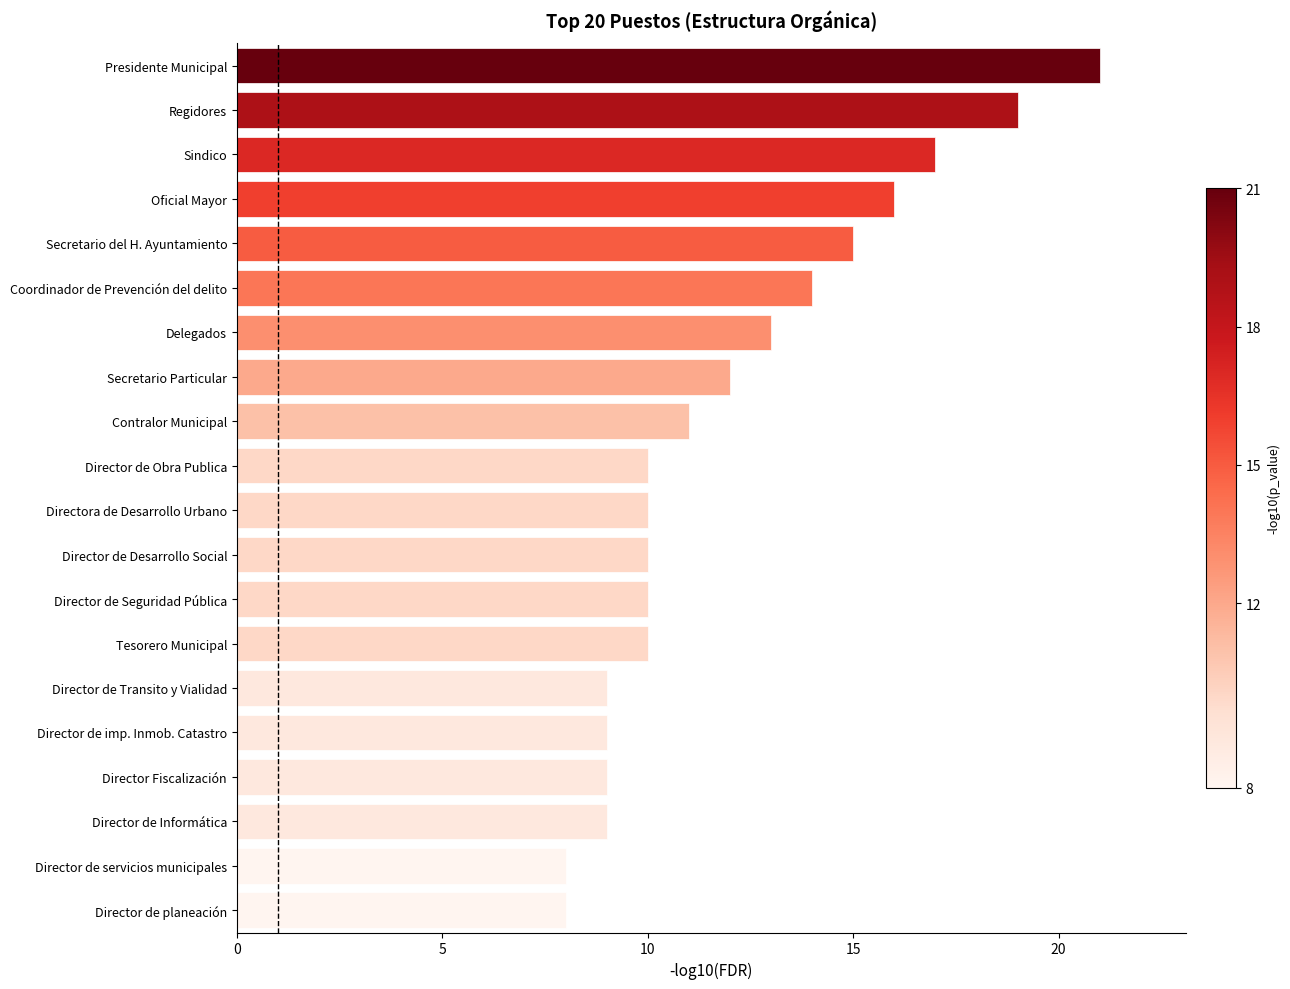

What is the ratio of the value at Director de Transito y Vialidad to the value at Director de Desarrollo Social?

0.9